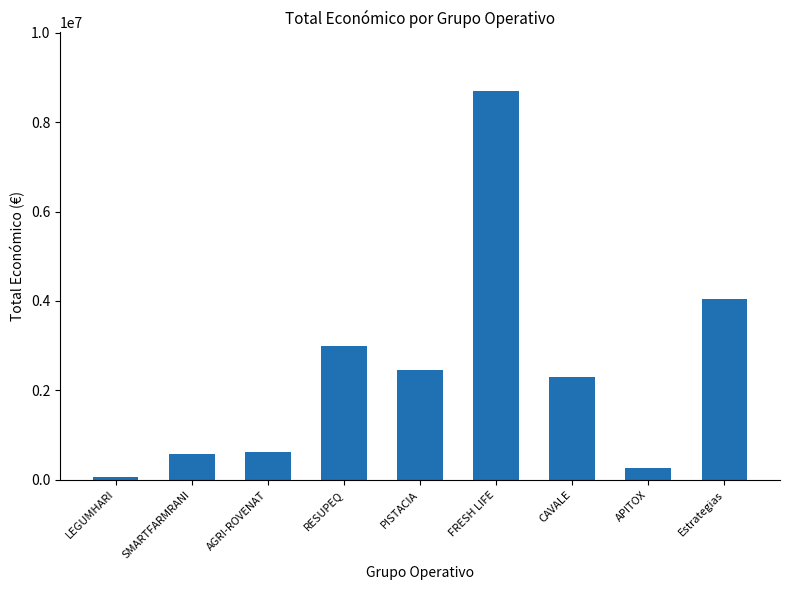

How many values are below 2310026?

4